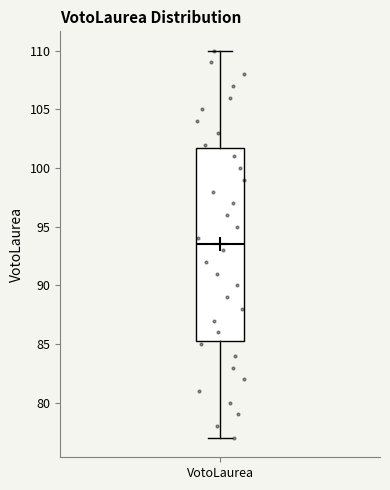

Read this box plot against the y-axis: the position of the median line, the range covered by the box, and the ends of both whiskers. The values are not printed on the chart, so give them approximately, as read against the axis.

median 93.5, box 85.5 to 102.0, whiskers 77.0 to 110.0